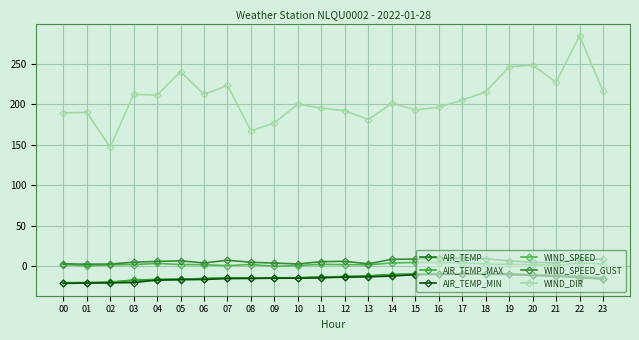

What is the value of the WIND_SPEED_GUST point at the 17th from the left?

10.6